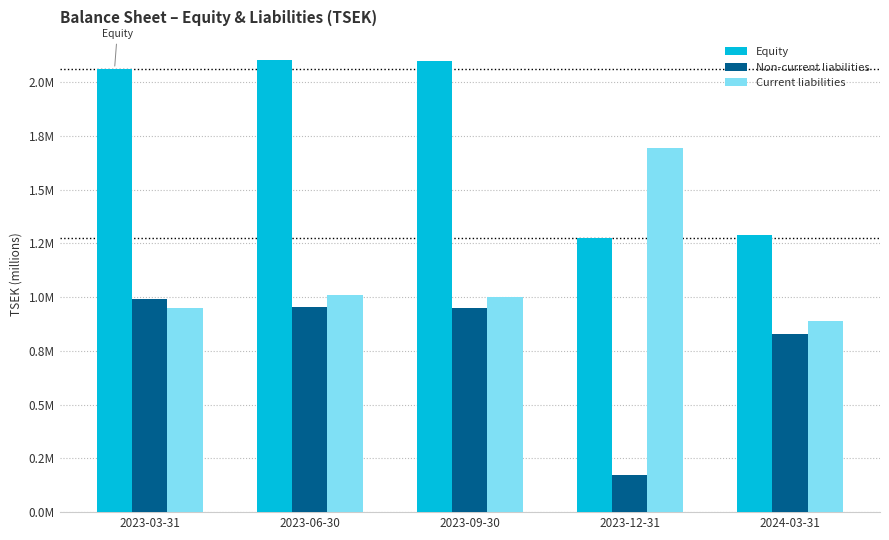

What are all the series names shown in the legend?

Equity, Non-current liabilities, Current liabilities